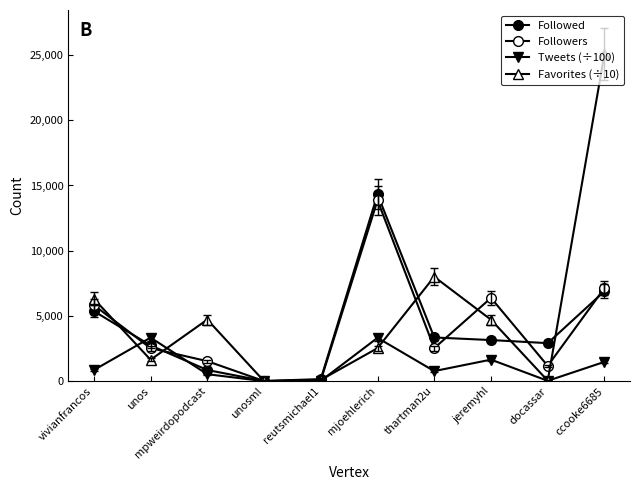

Is this an area chart (filled region under the line)?

No